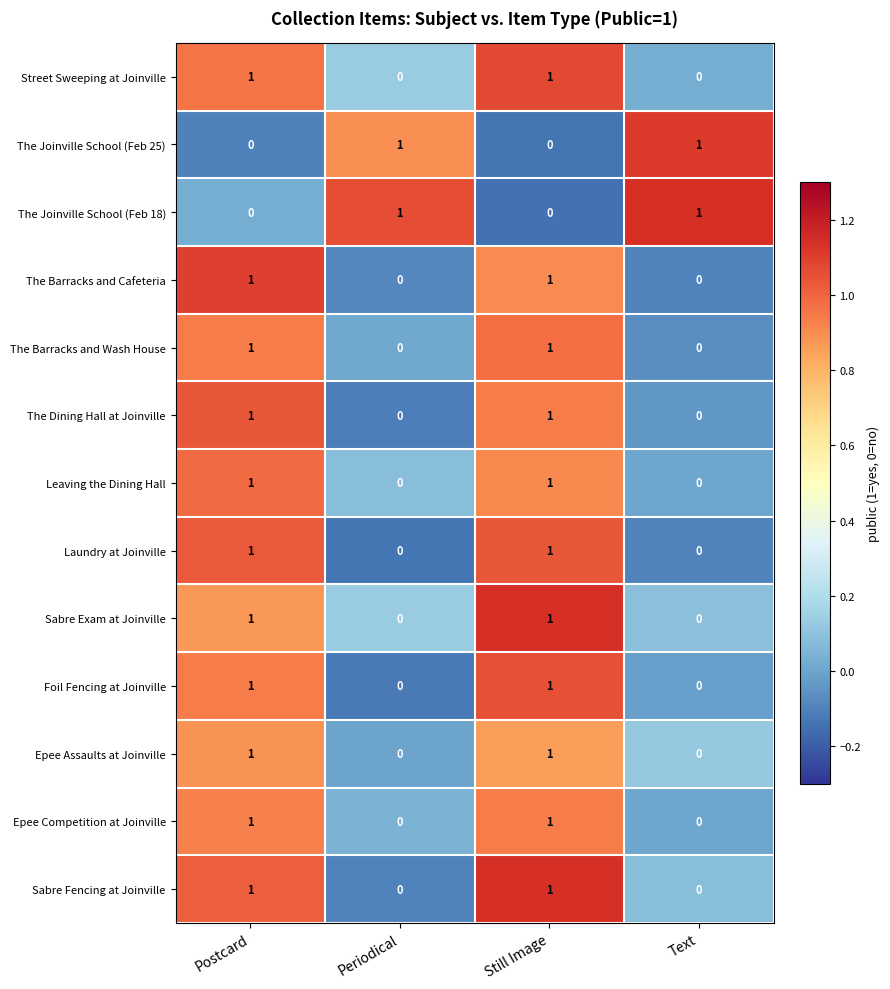

At how many categories does at least one series exceed 0?

4